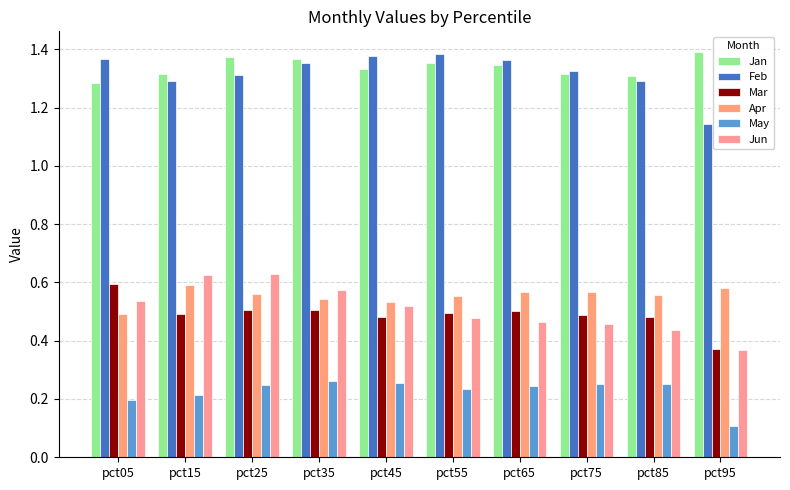

How many data points does each series have?

10